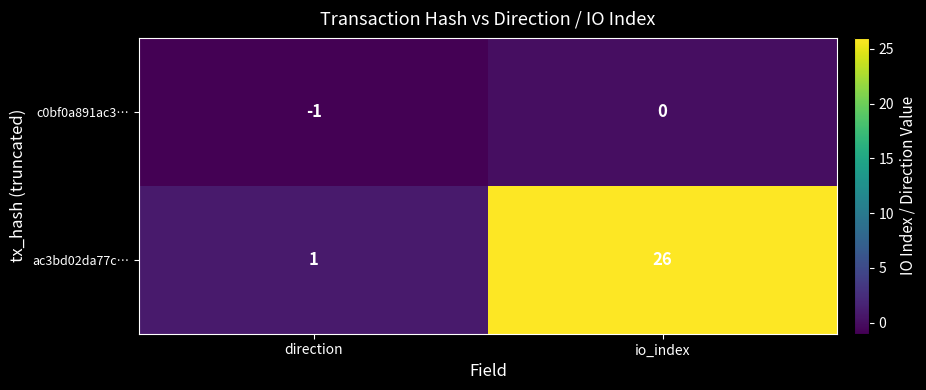

Rank the series at io_index from lowest to highest value.

c0bf0a891ac3…, ac3bd02da77c…